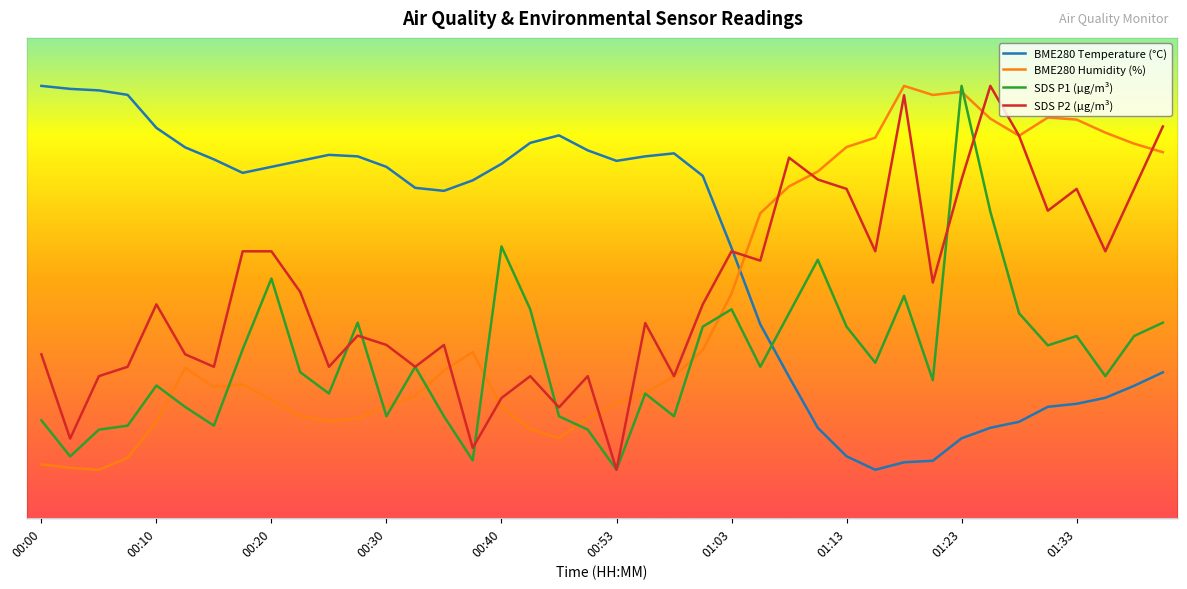

Between 00:30 and 01:05, which series saw the biggest shift?

BME280_humidity